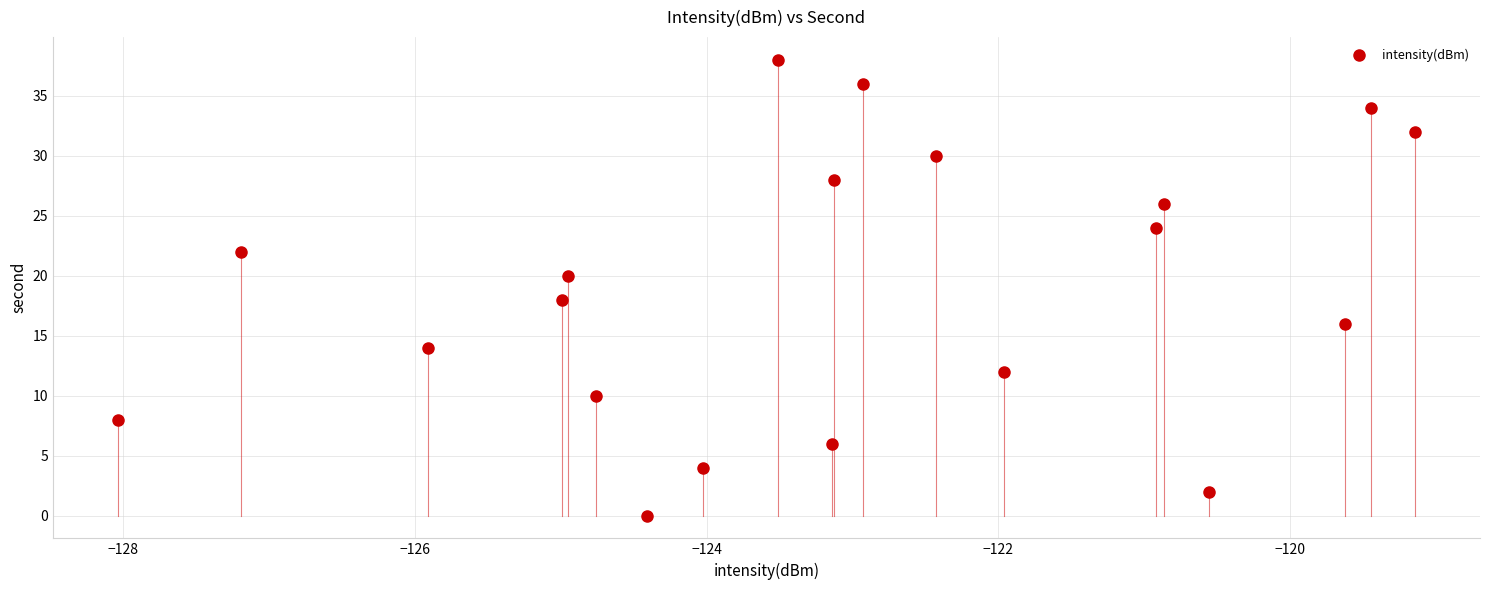

What is the range of Y values (max minus min)?

38